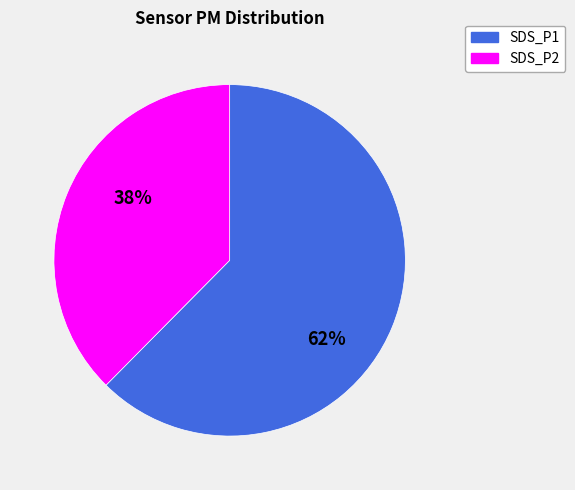

To the nearest percent, what is the difference between the largest and smallest slice percentages?

24%